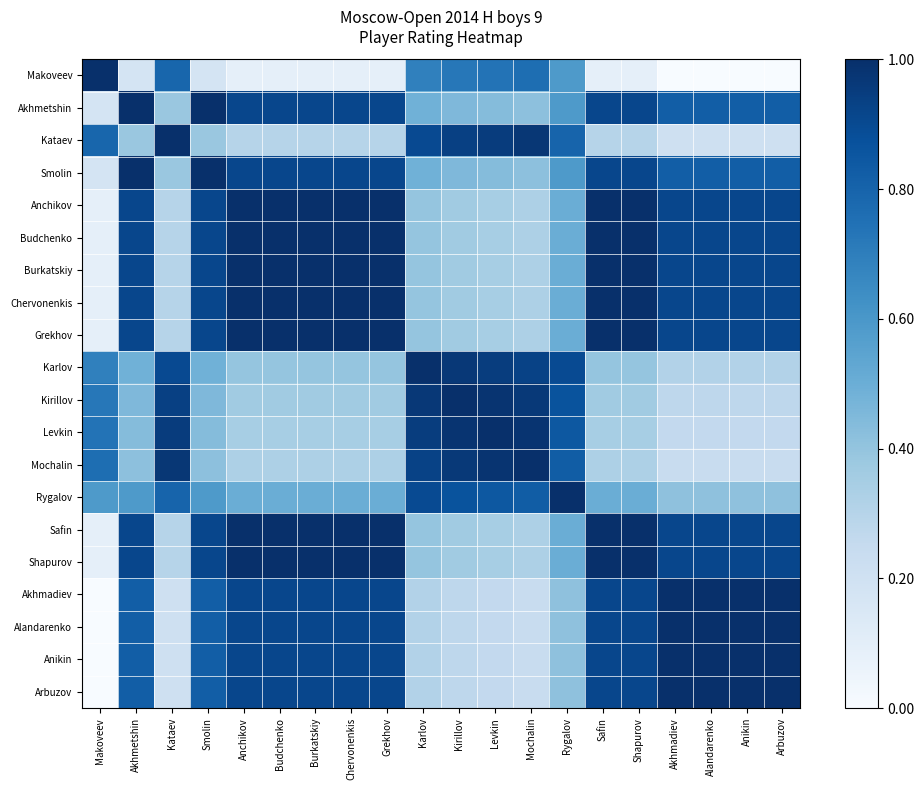

Which series has the largest total across all categories?

Anchikov